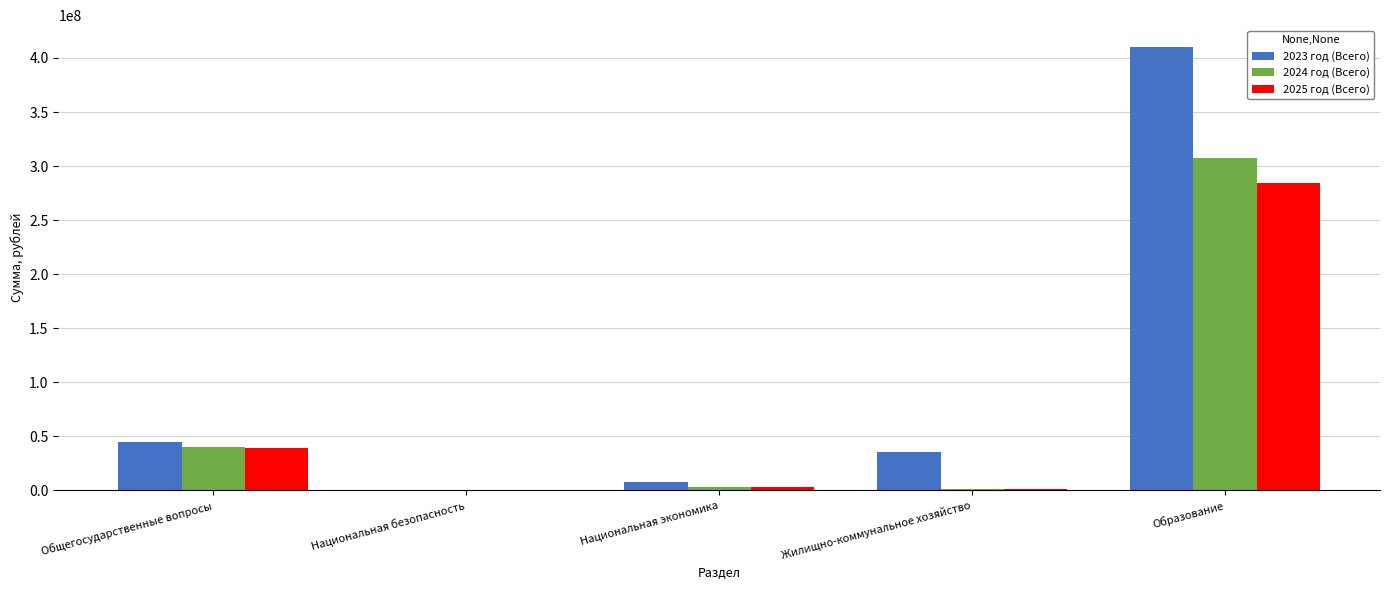

At which category does the chart reach its peak across all series?

Образование